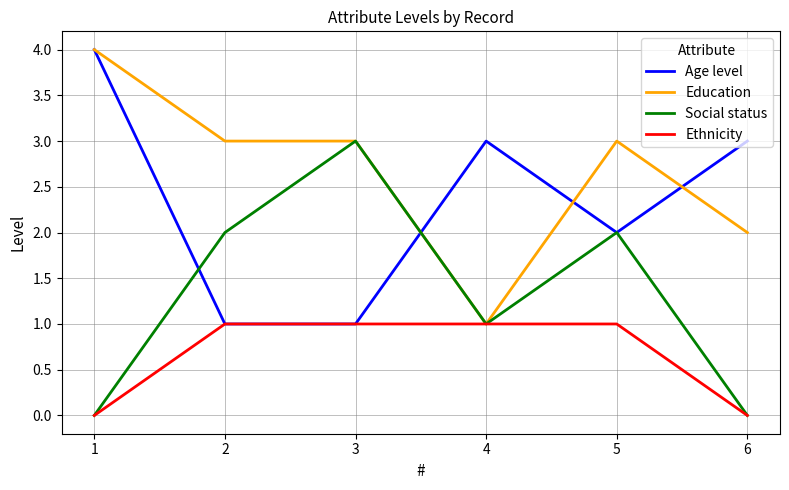

Which series changed the most between 1 and 4?

Education